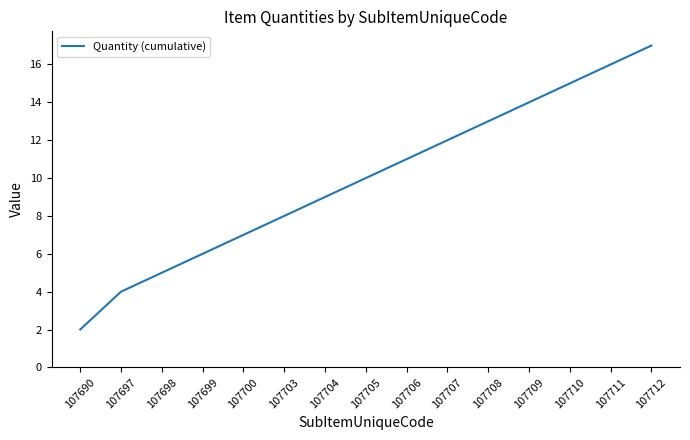

The value at 107698 is 9. True or false?

False